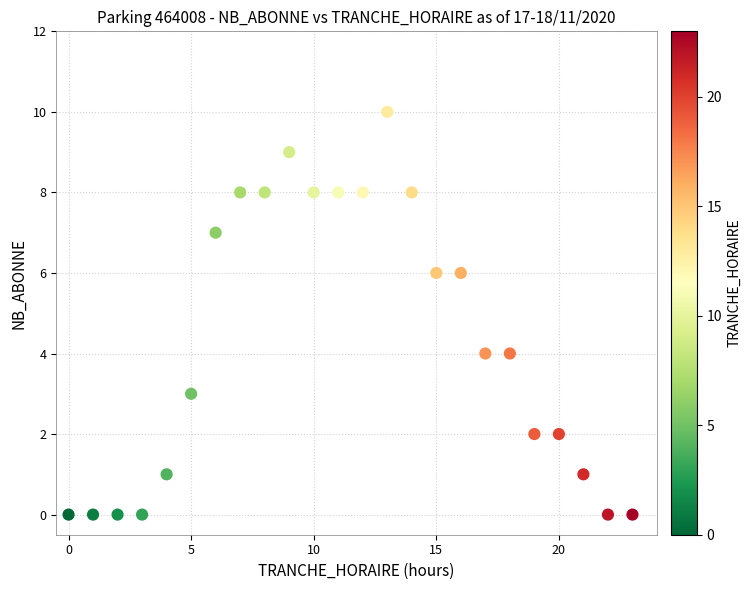

What is the range of Y values (max minus min)?

10